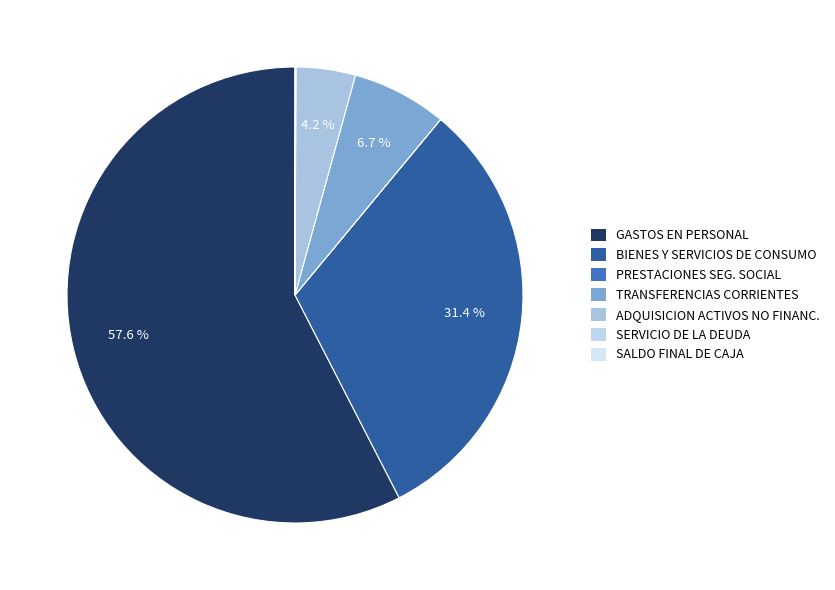

Count the number of slices in the pie.

7